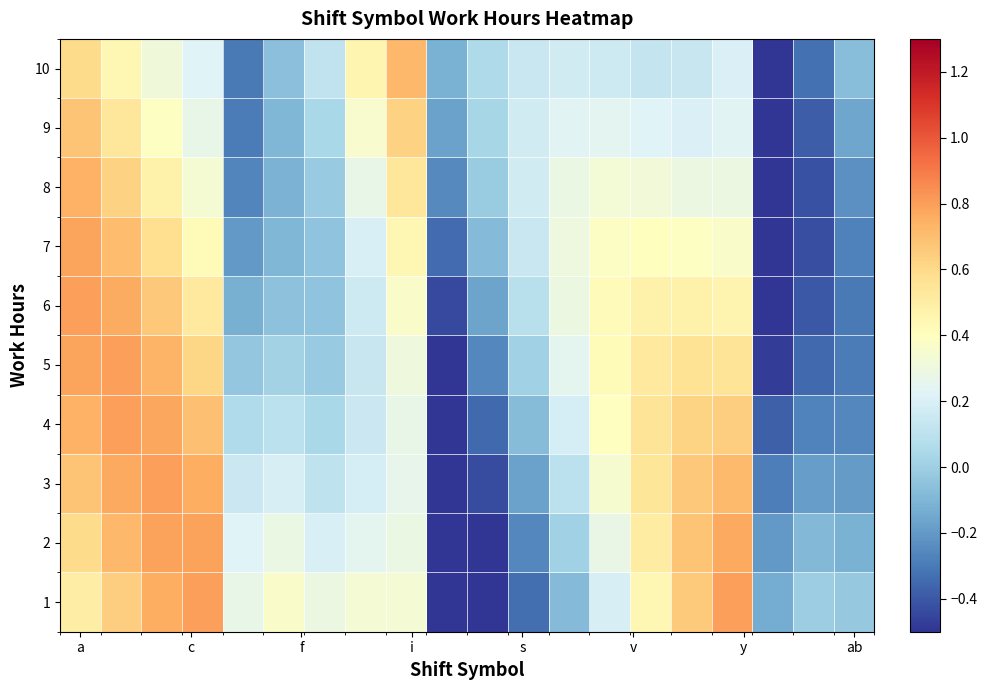

Rank the series by their maximum value, from highest to lowest.

6, 3, 1, 4, 5, 2, 7, 8, 10, 9